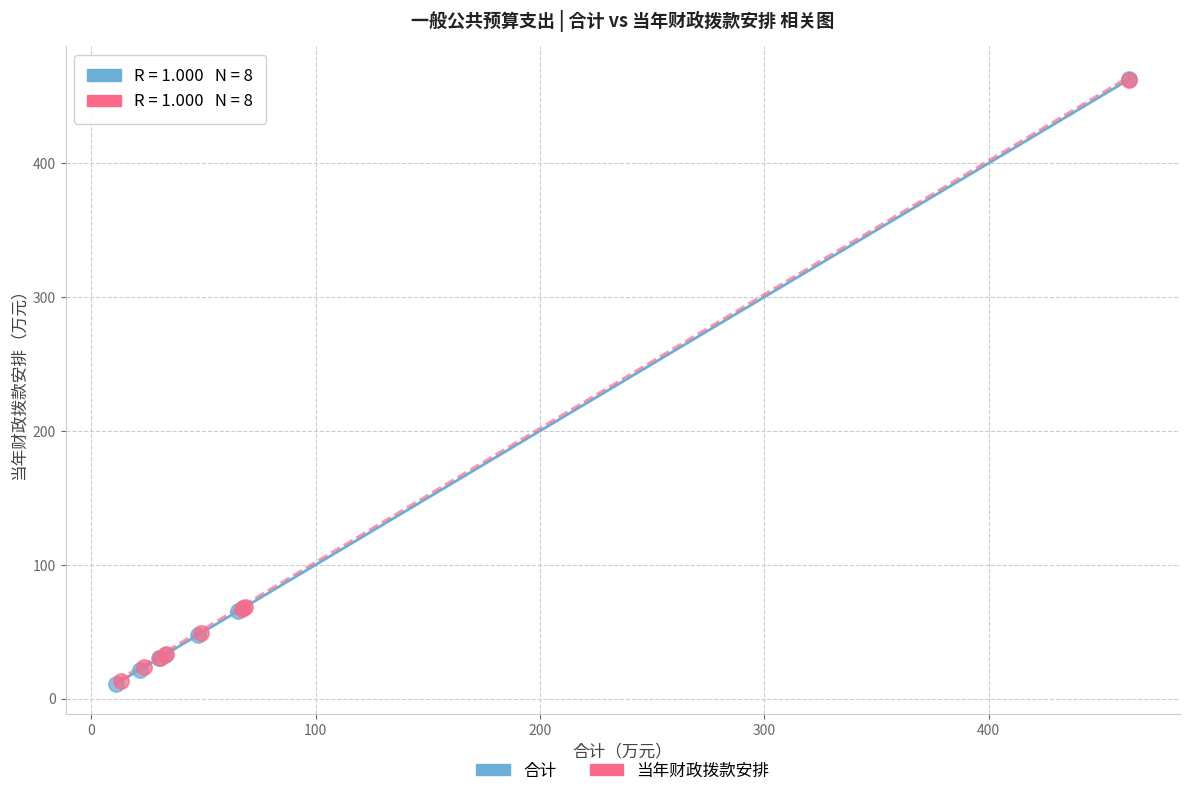

Which series has the largest Y range (max minus min)?

合计